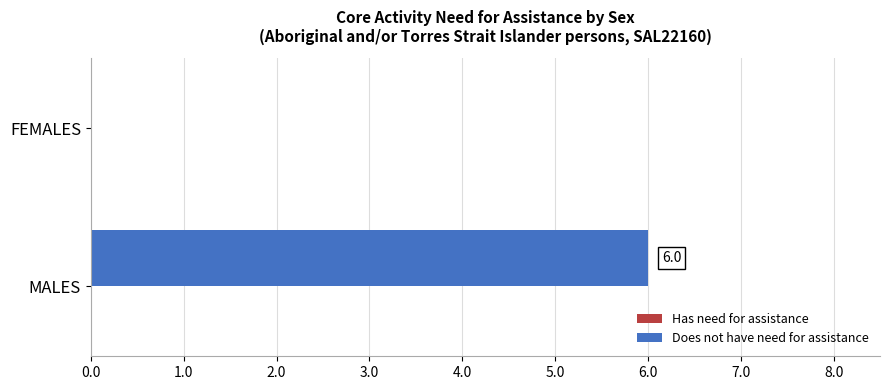

What is the sum of the values at FEMALES and MALES?

6